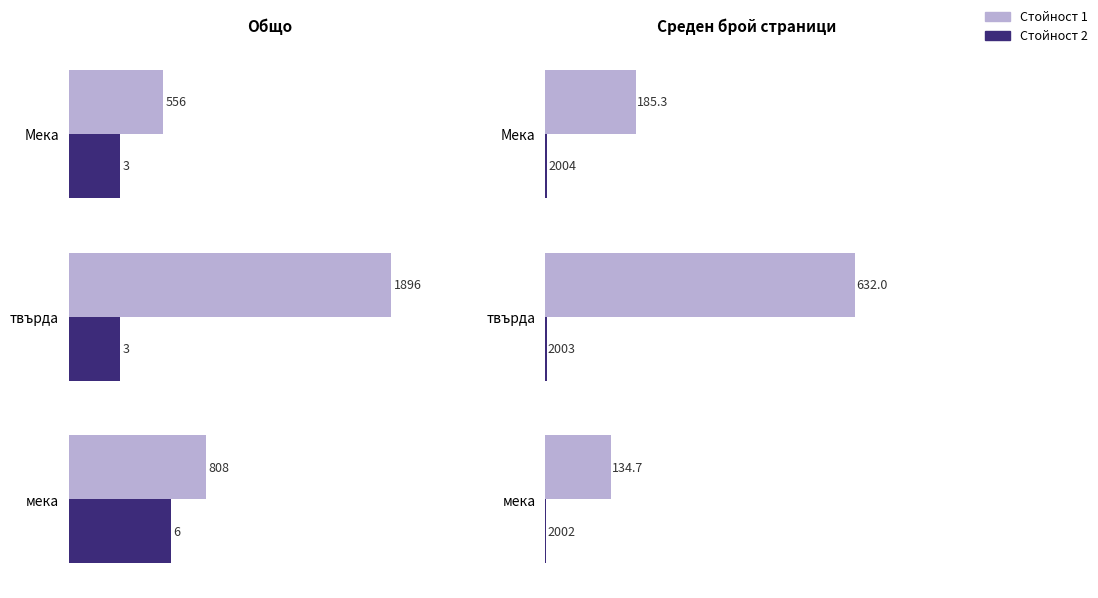

What is the difference between the highest and lowest values at твърда?

1893.0